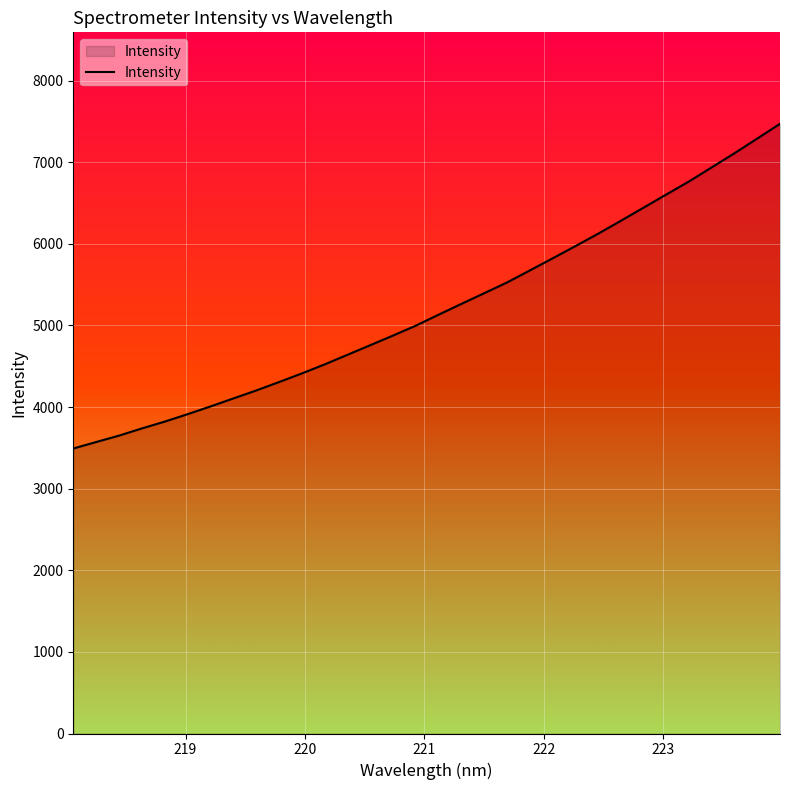

Count the number of data series in this chart.

1